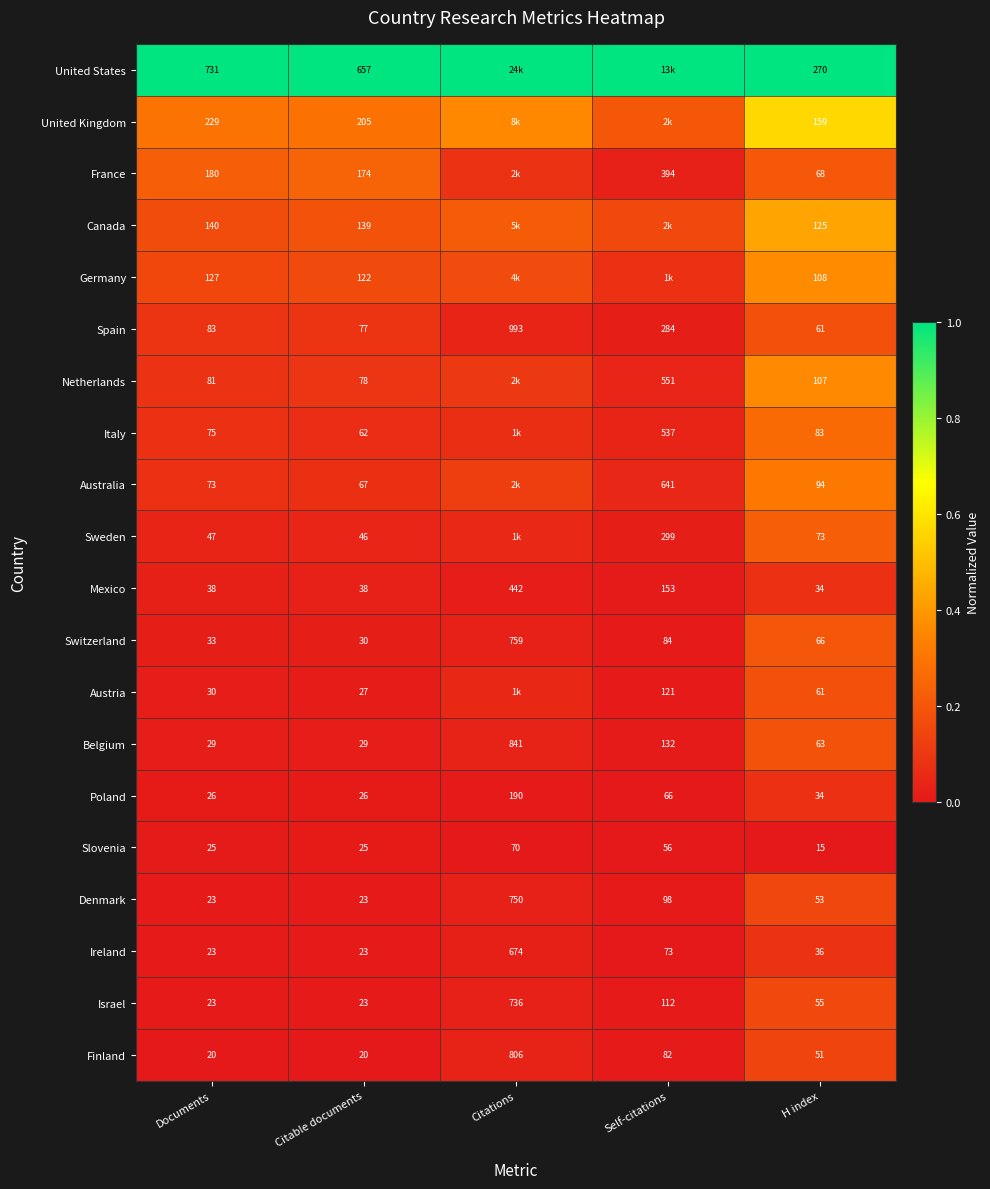

Is the value of United Kingdom at Documents greater than the value of Mexico at Citable documents?

Yes